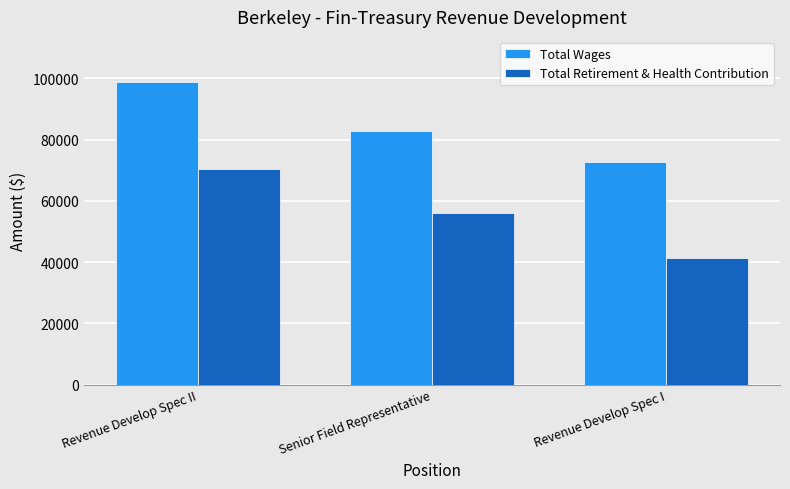

At which label does Total Retirement & Health Contribution reach its minimum?

Revenue Develop Spec I